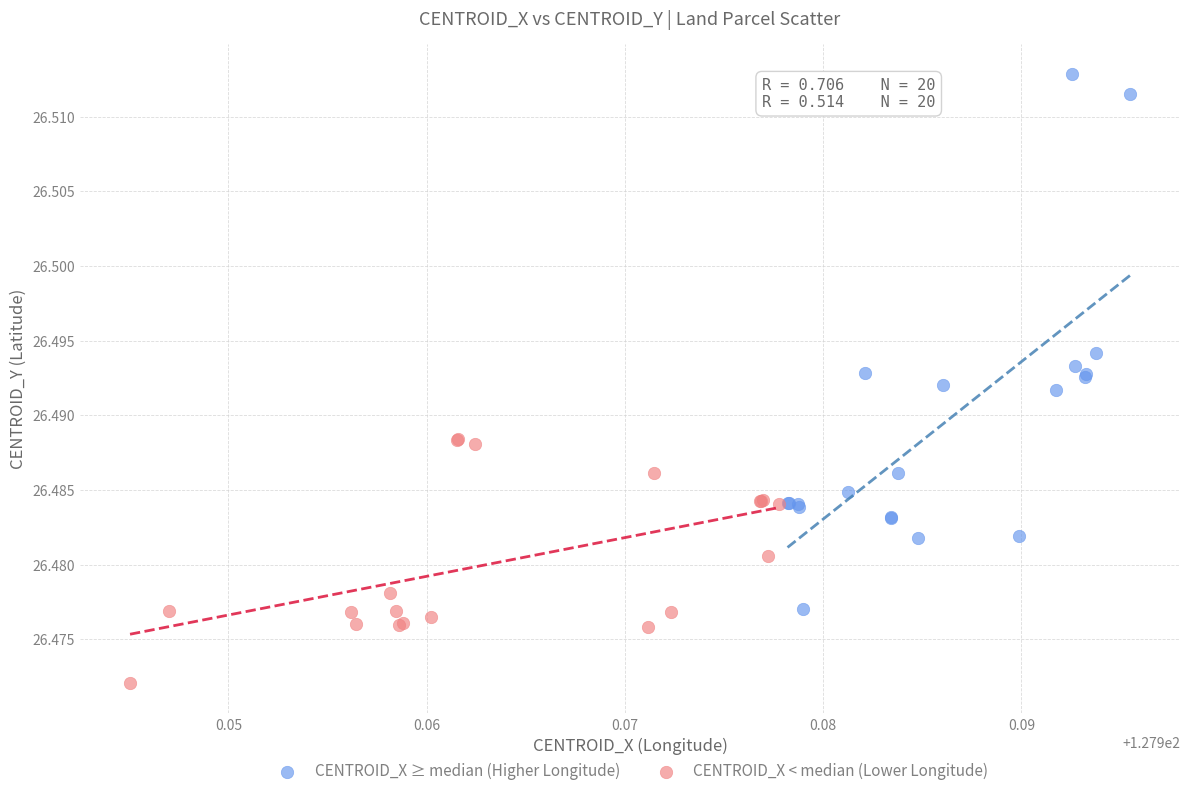

What are all the series names shown in the legend?

CENTROID_X ≥ median (Higher Longitude), CENTROID_X < median (Lower Longitude)